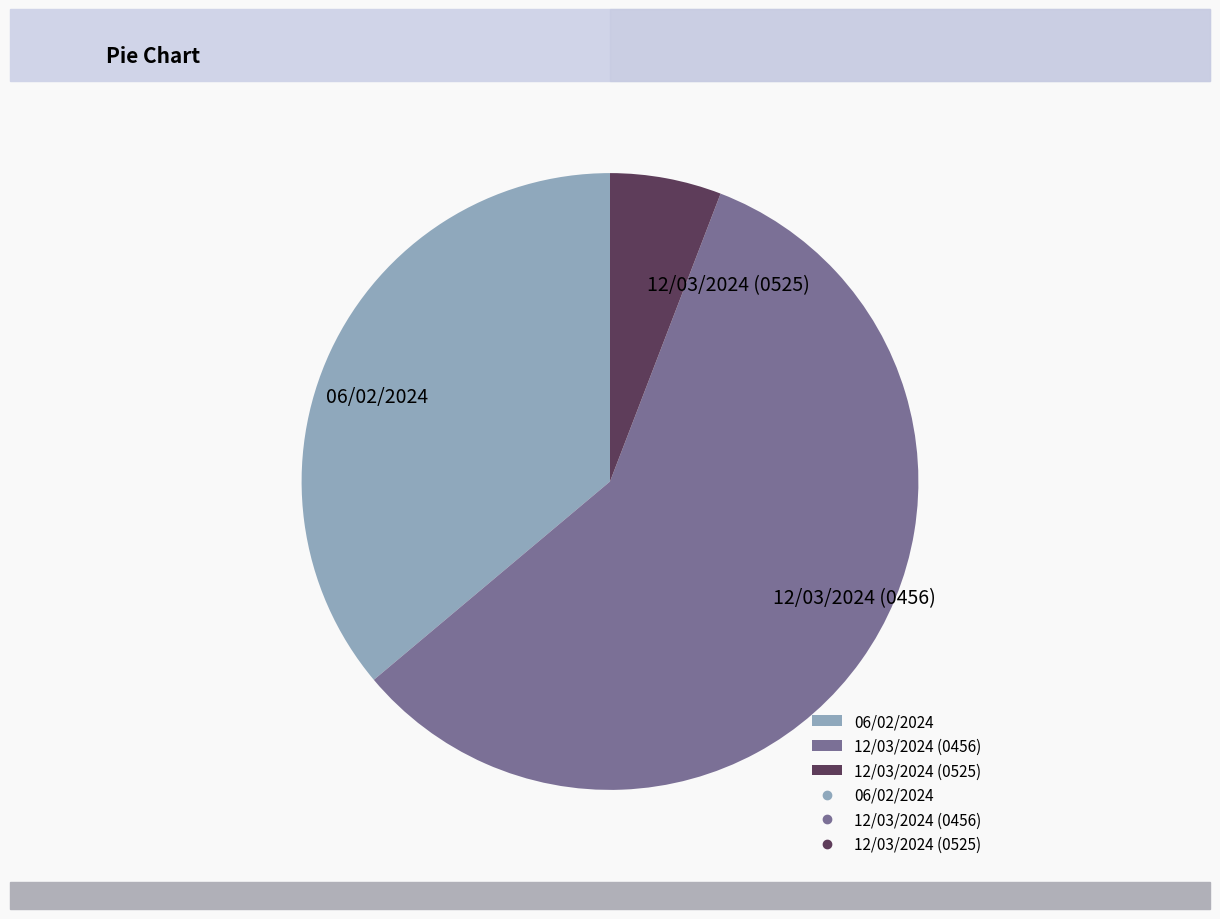

Does 12/03/2024 (0456) represent more than half of the total?

Yes